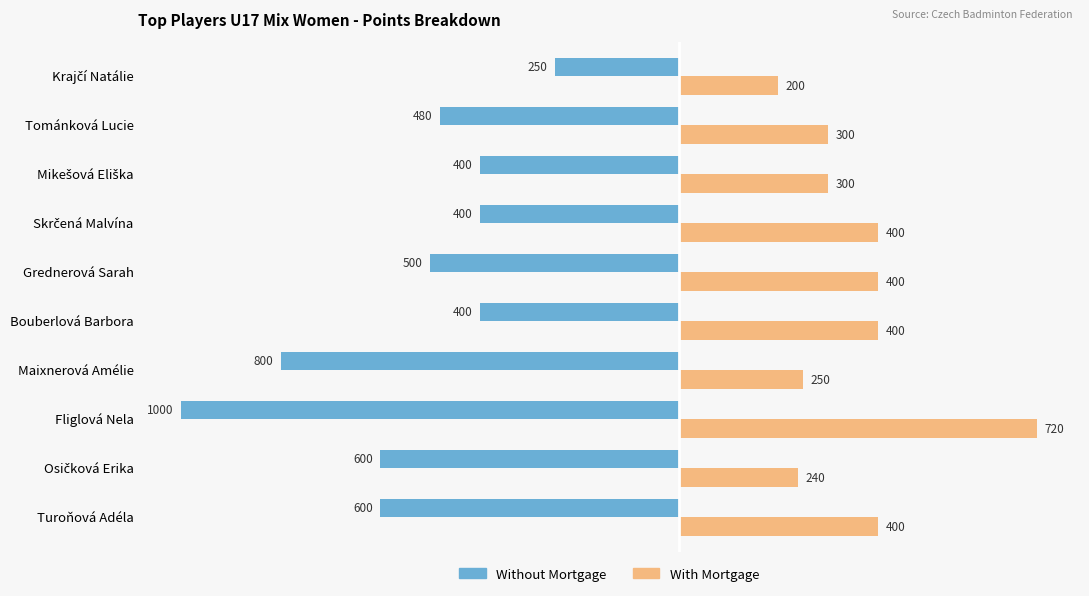

The Without Mortgage series shows -869 at Turoňová Adéla. True or false?

False